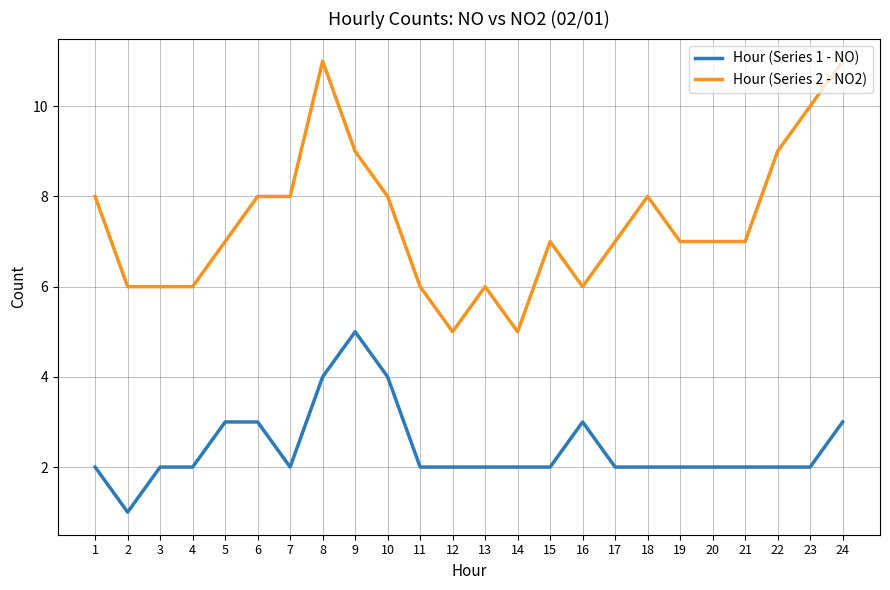

What is the approximate value of Hour (Series 1 - NO) at 1?

2